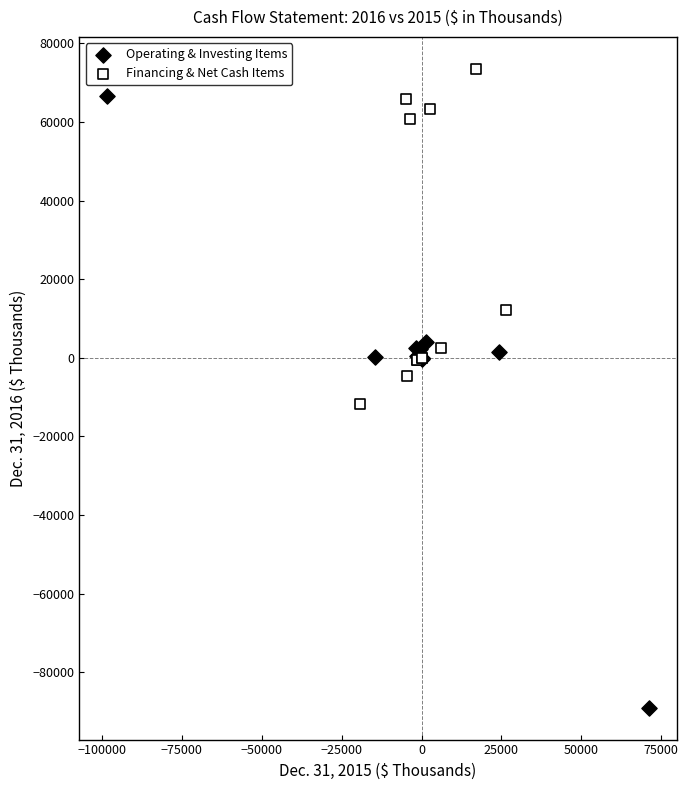

Which series reaches the minimum Y coordinate?

Operating & Investing Items